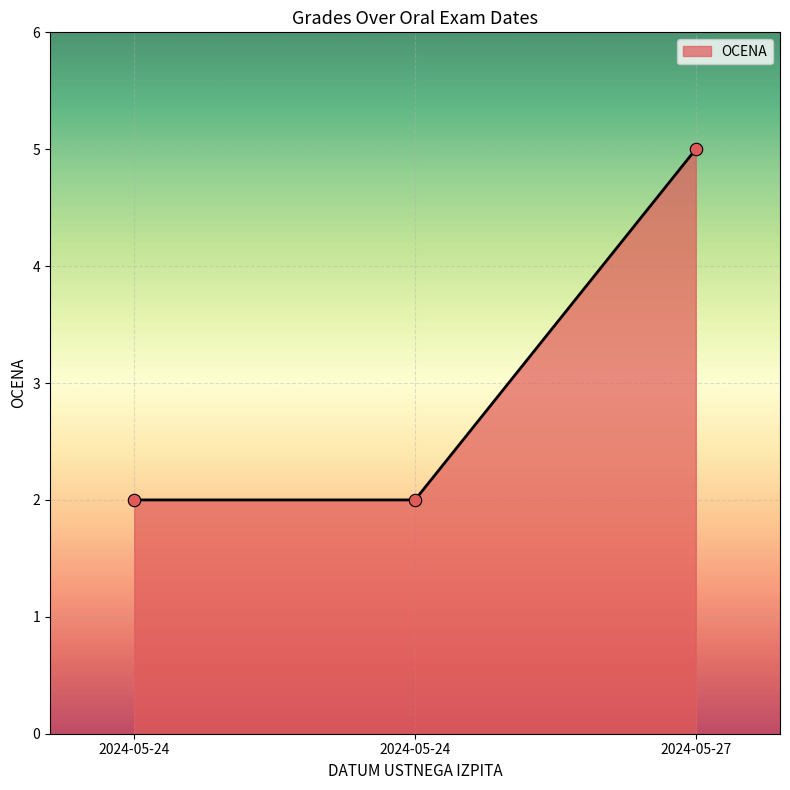

Which has a higher value, 2024-05-27 or 2024-05-24?

2024-05-27